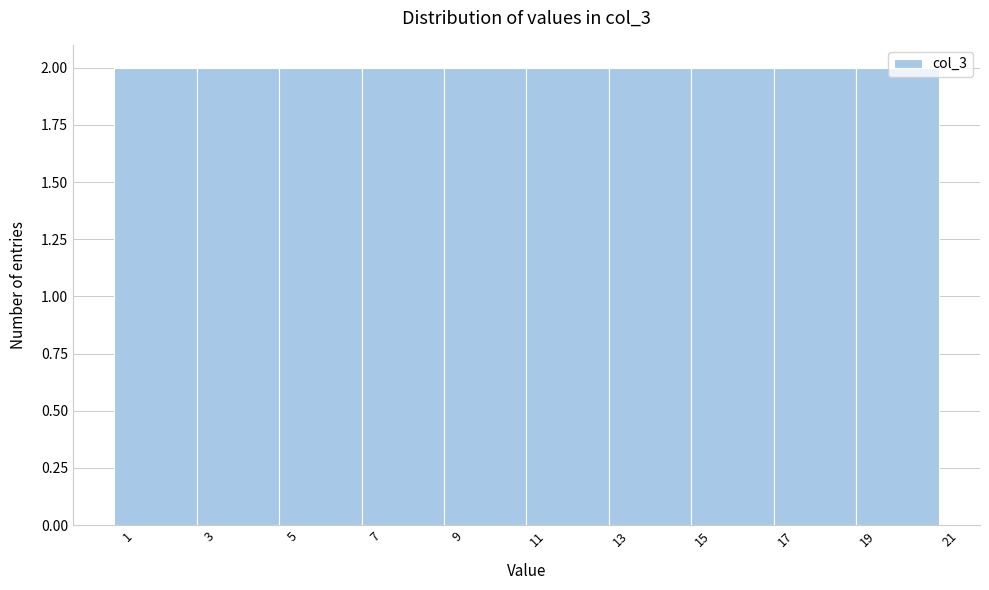

What is the height of the bar covering 16.5 to 18.5 on the x-axis? The values are not printed on the chart, so give them approximately, as read against the axis.

2